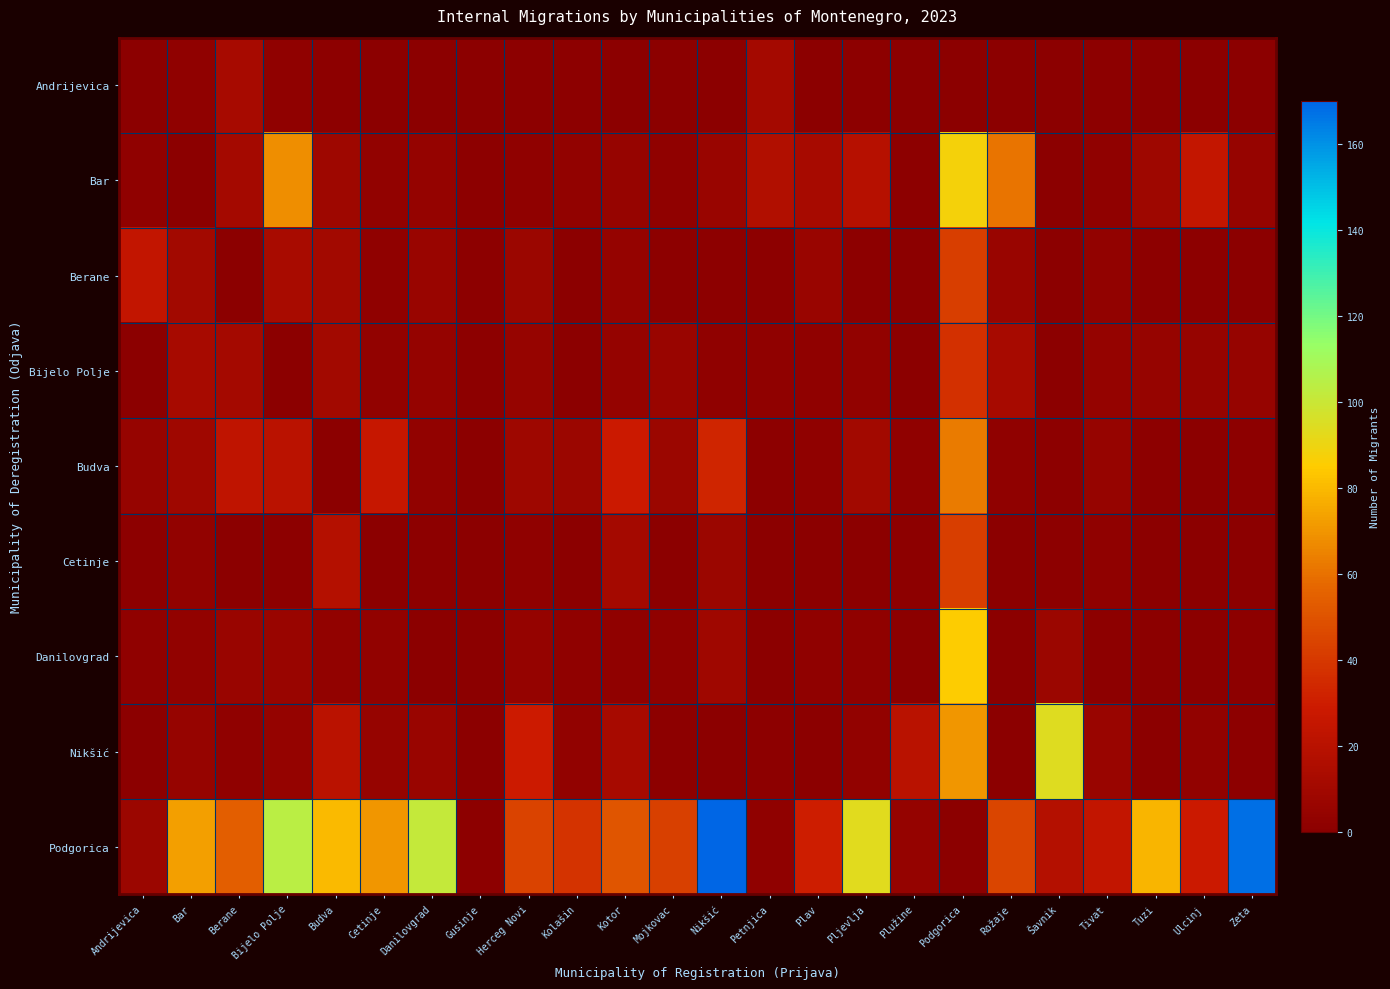

What is the total value across all series at Podgorica?

427